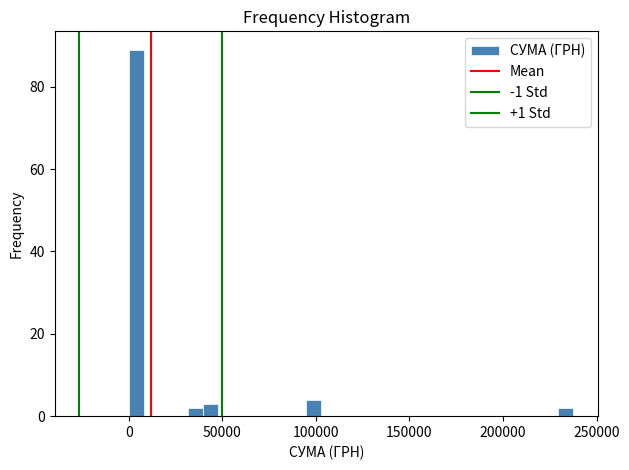

Read against the x-axis, roughly where is the centre of the tallest bar?

5000